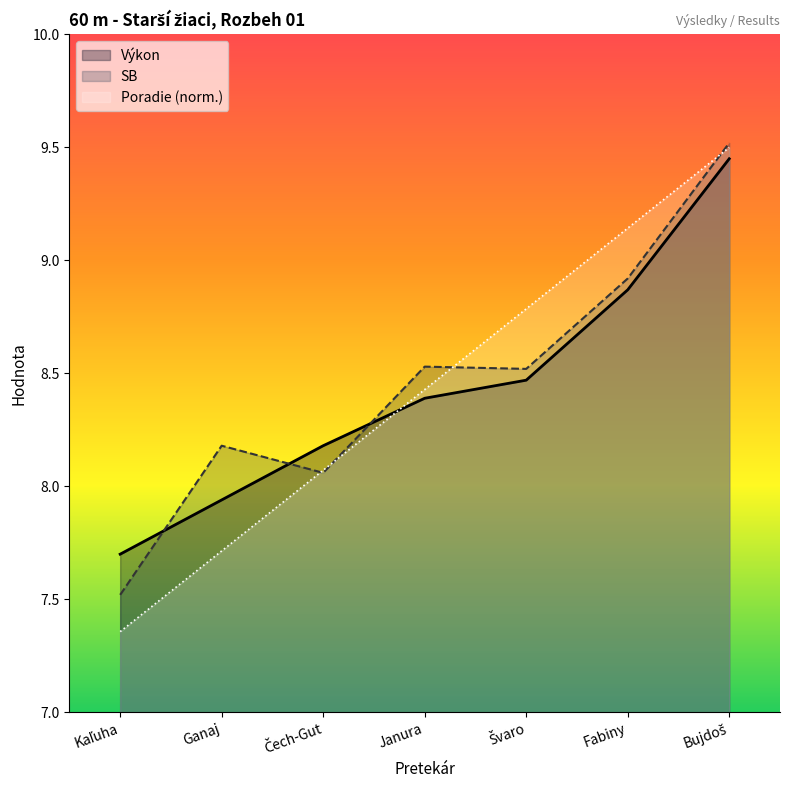

What is the average value of the Poradie series?

8.4